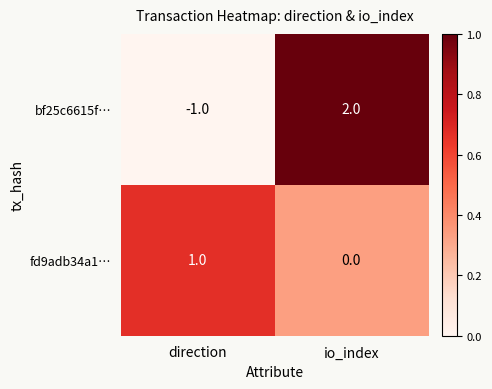

What is the difference between the bf25c6615f… values at io_index and direction?

3